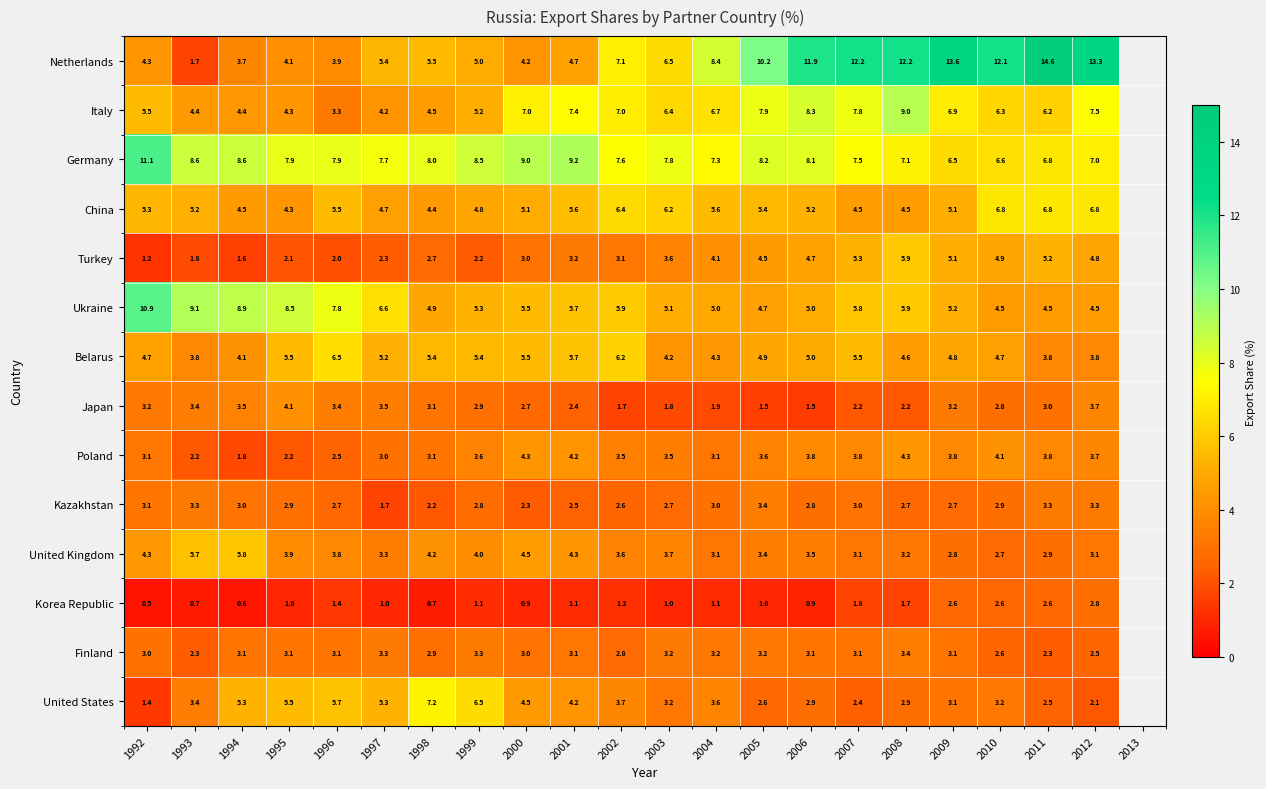

True or false: United Kingdom has a value of 3.4 at 2005.

True